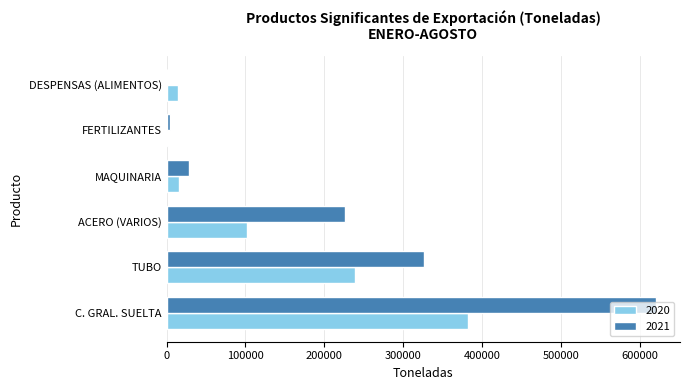

The value of 2021 at DESPENSAS (ALIMENTOS) is -368574.9. True or false?

False